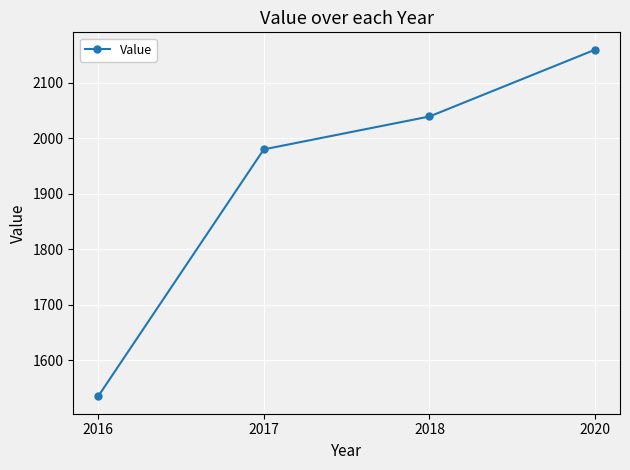

Reading left to right, list all the values displayed in this chart.

2016=1534.4	2017=1979.9	2018=2039.2	2020=2159.7